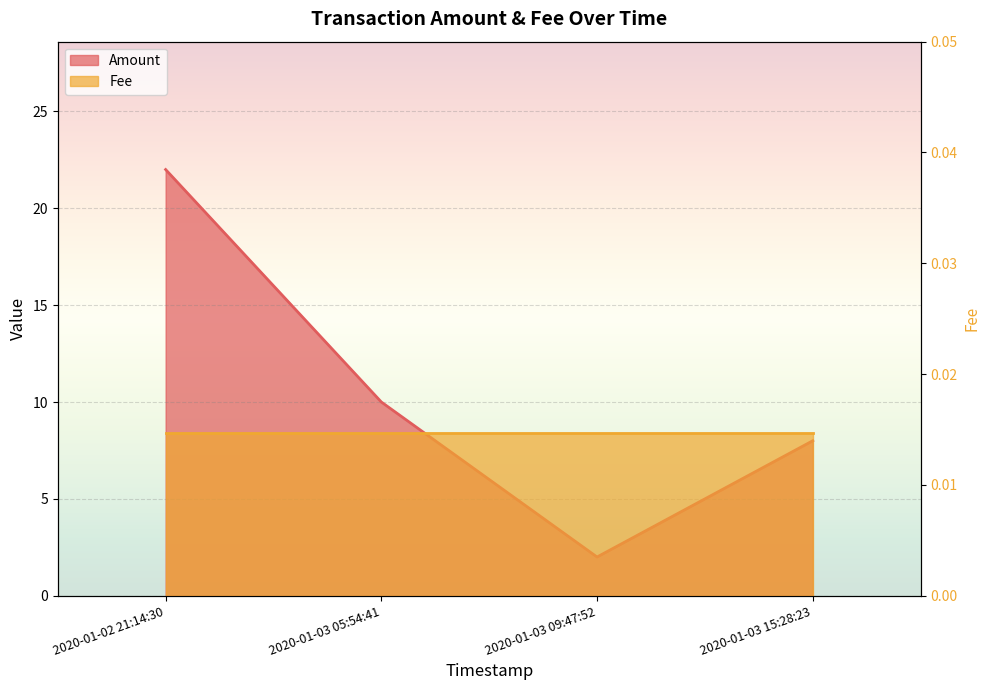

List the labels in order of value, smallest first.

2020-01-03 09:47:52, 2020-01-03 15:28:23, 2020-01-03 05:54:41, 2020-01-02 21:14:30